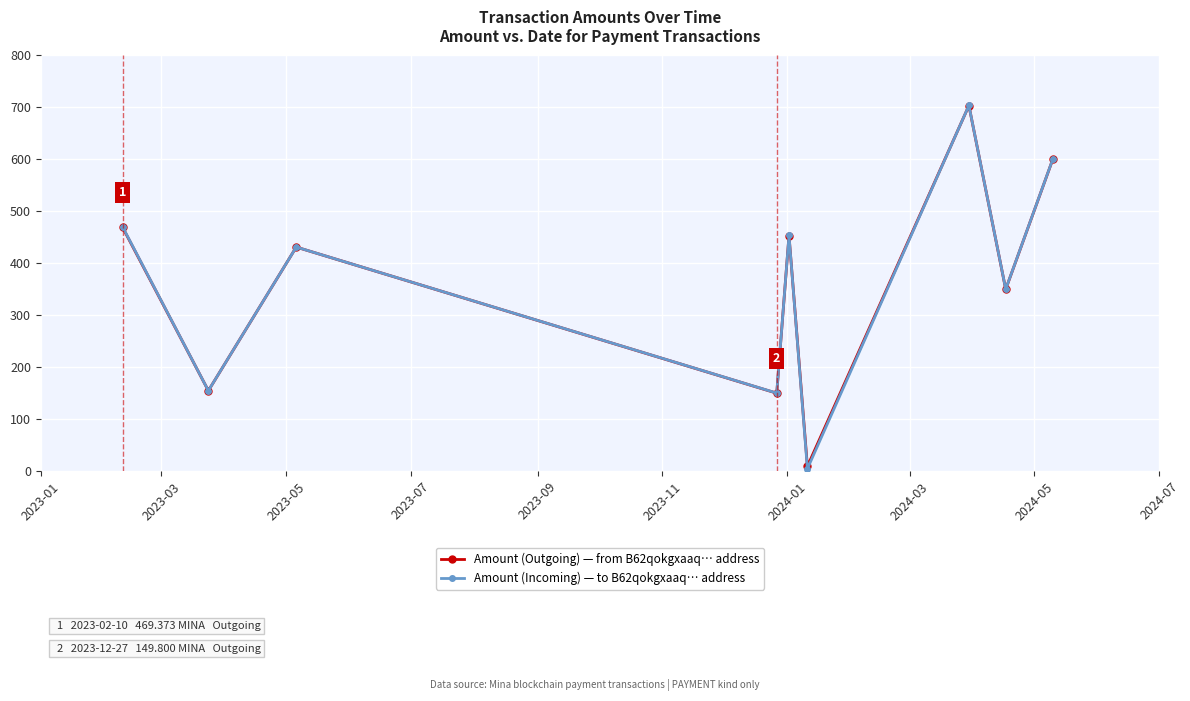

What is the maximum value shown in the chart?

703.7